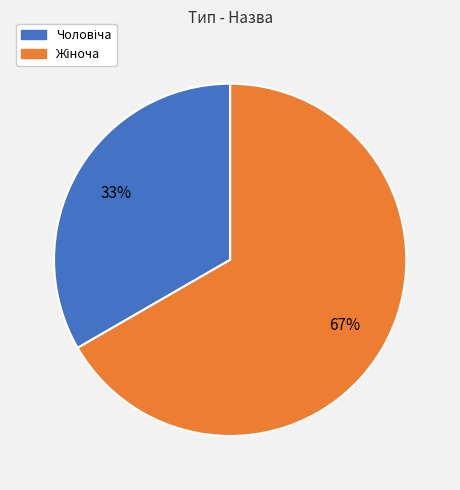

How many segments does this pie chart have?

2